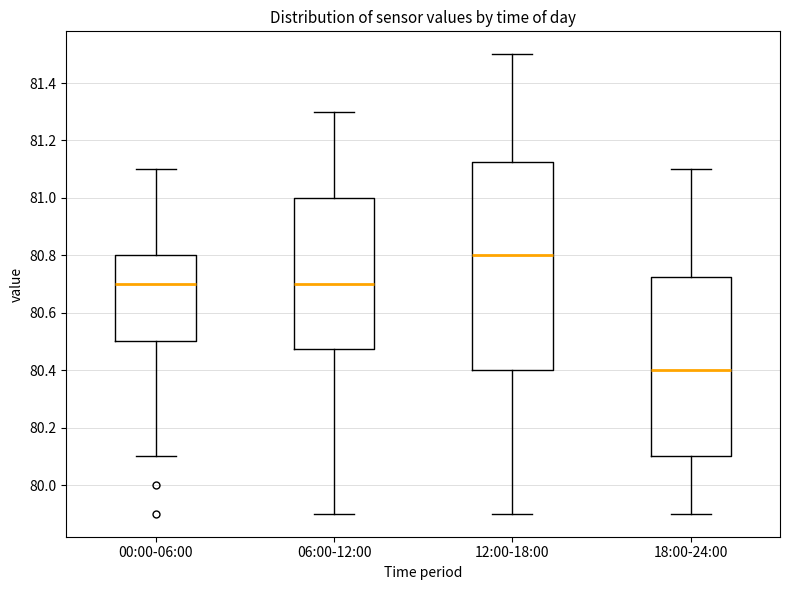

Reading left to right, transcribe this box plot: for each box, give where its median line is, the range the box spans, and where its two whiskers end, as read against the y-axis. The values are not printed on the chart, so give them approximately, as read against the axis.

00:00-06:00: median 80.70, box 80.50 to 80.80, whiskers 80.10 to 81.10
06:00-12:00: median 80.70, box 80.48 to 81.00, whiskers 79.90 to 81.30
12:00-18:00: median 80.80, box 80.40 to 81.12, whiskers 79.90 to 81.50
18:00-24:00: median 80.40, box 80.10 to 80.72, whiskers 79.90 to 81.10